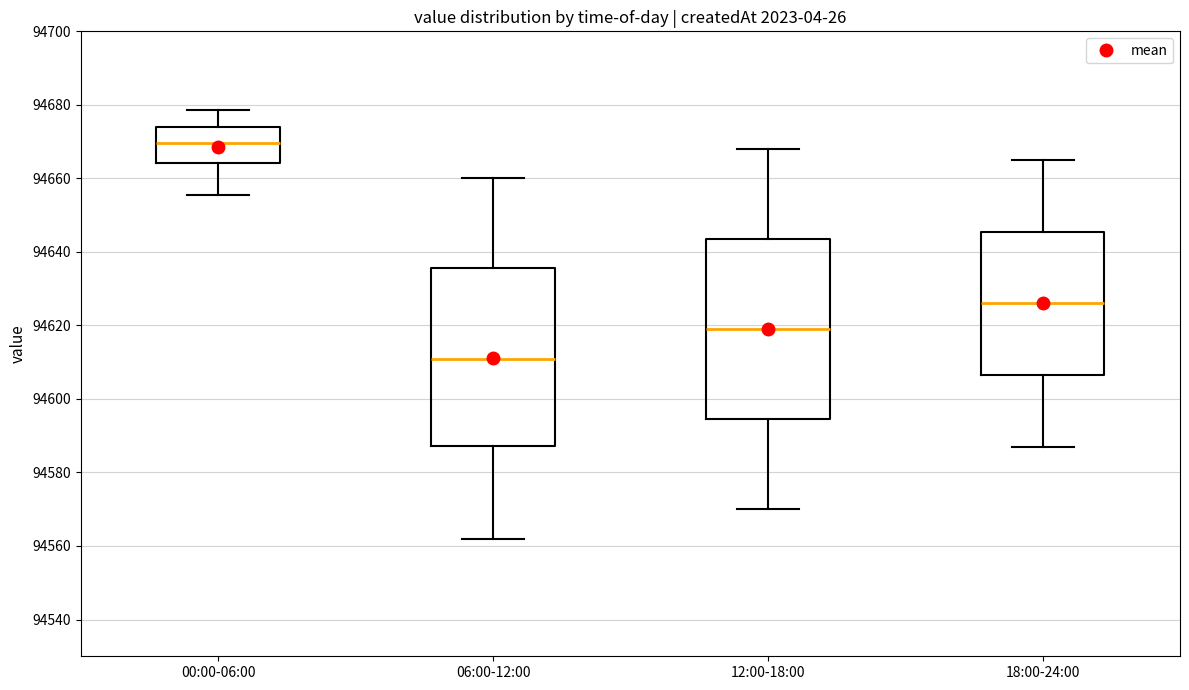

Which box has the lowest median line?

06:00-12:00